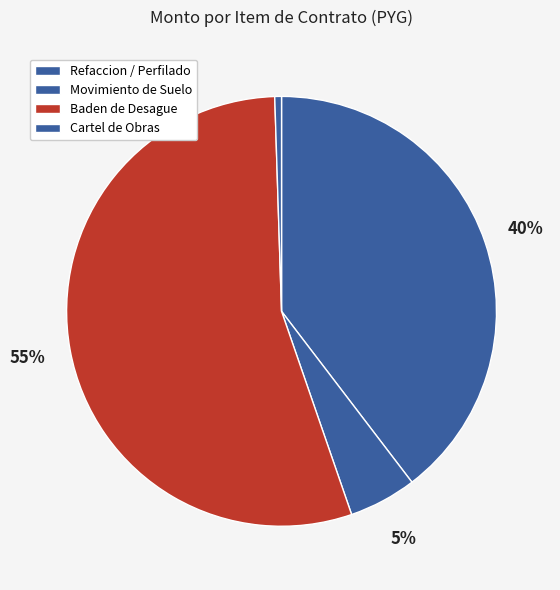

What is the largest slice in the pie chart?

Baden de desague pluvial